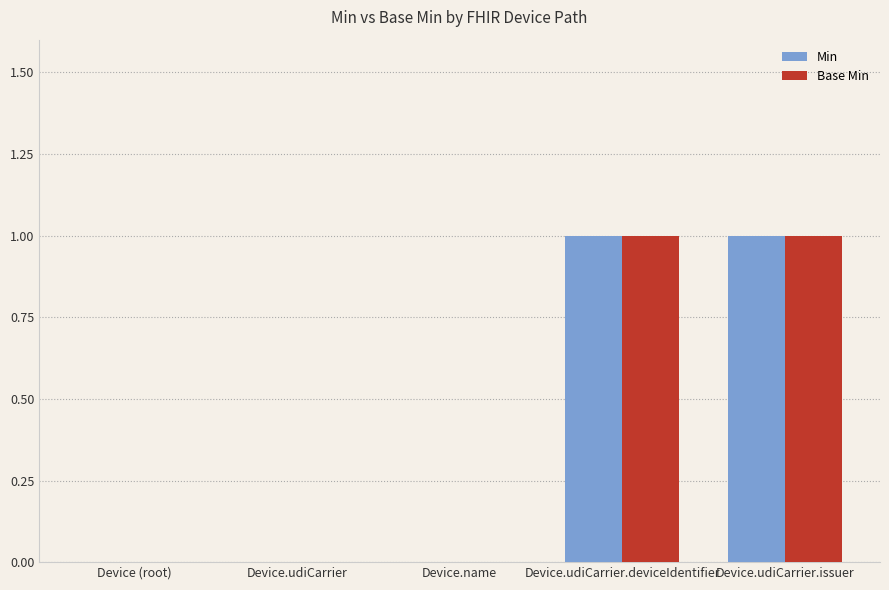

Are the bars grouped side by side (vs. stacked)?

Yes